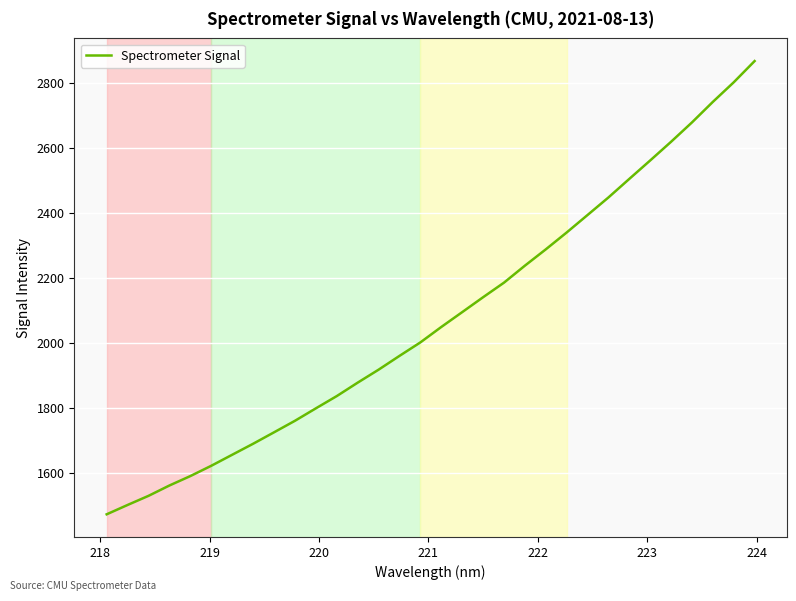

True or false: the data has more than 0 interior local peaks.

False